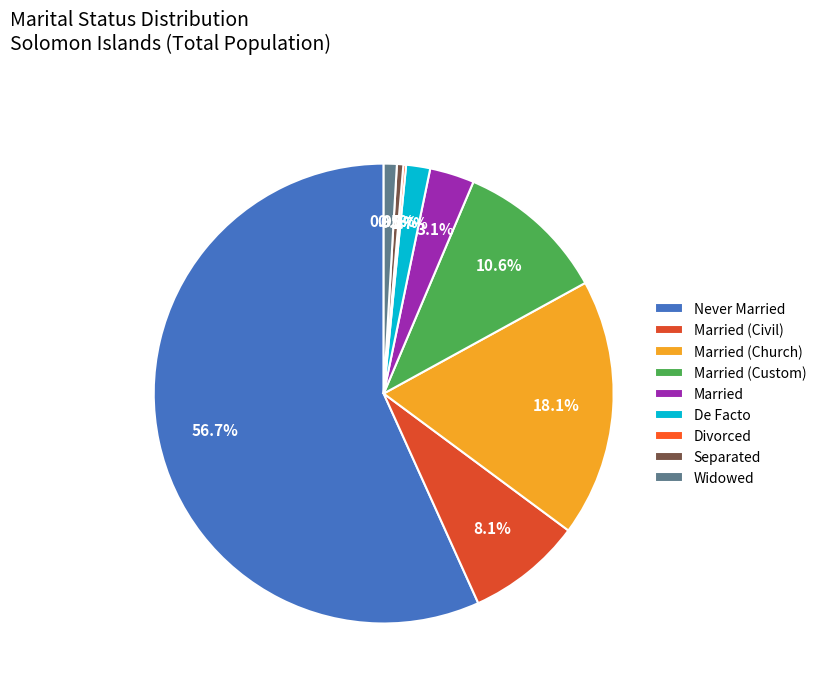

What is the change in value from Married (Civil) to Separated?

-55061